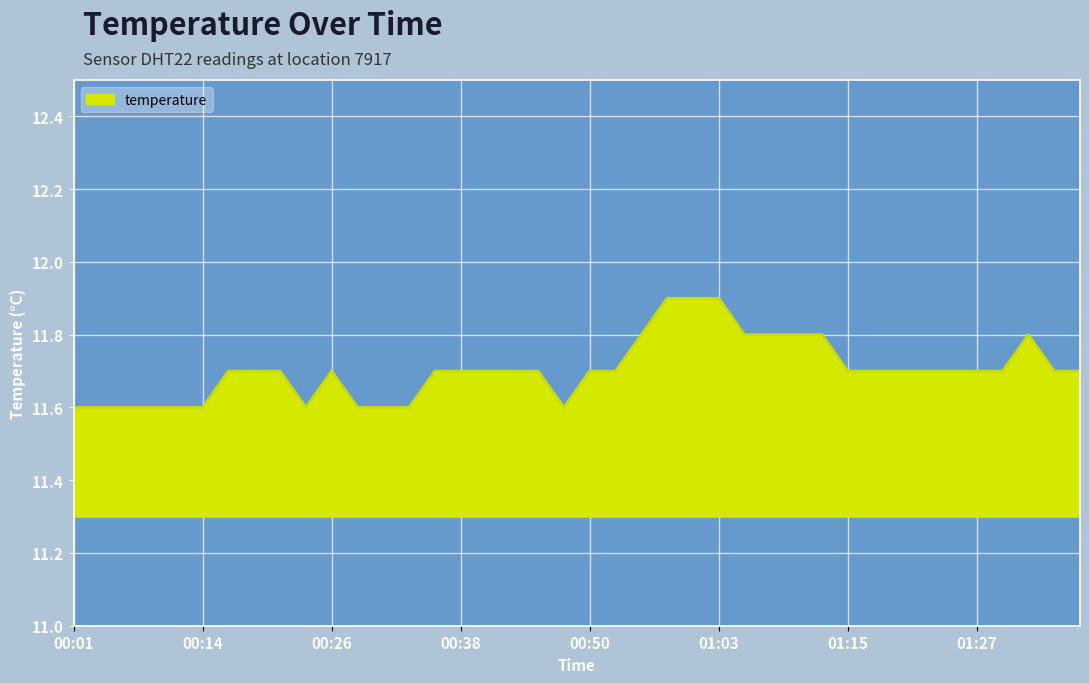

Reading left to right, transcribe all the data shown in this chart.

11.6	11.6	11.6	11.6	11.6	11.6	11.7	11.7	11.7	11.6	11.7	11.6	11.6	11.6	11.7	11.7	11.7	11.7	11.7	11.6	11.7	11.7	11.8	11.9	11.9	11.9	11.8	11.8	11.8	11.8	11.7	11.7	11.7	11.7	11.7	11.7	11.7	11.8	11.7	11.7